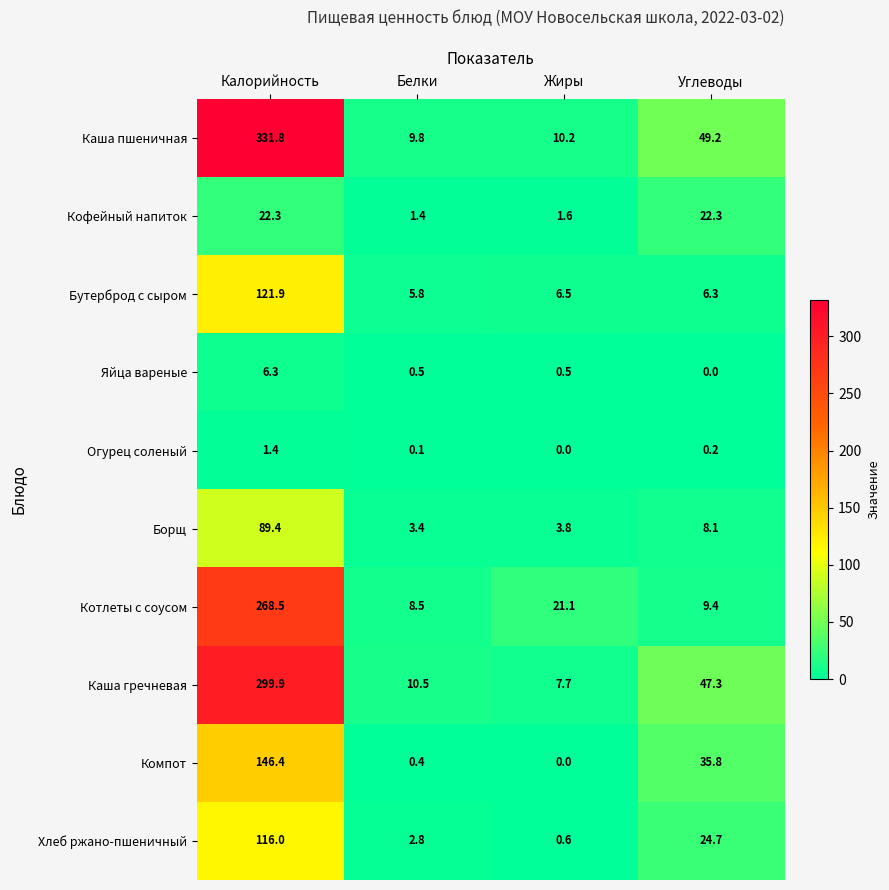

What is the spread (max minus min) of values at Калорийность?

330.4